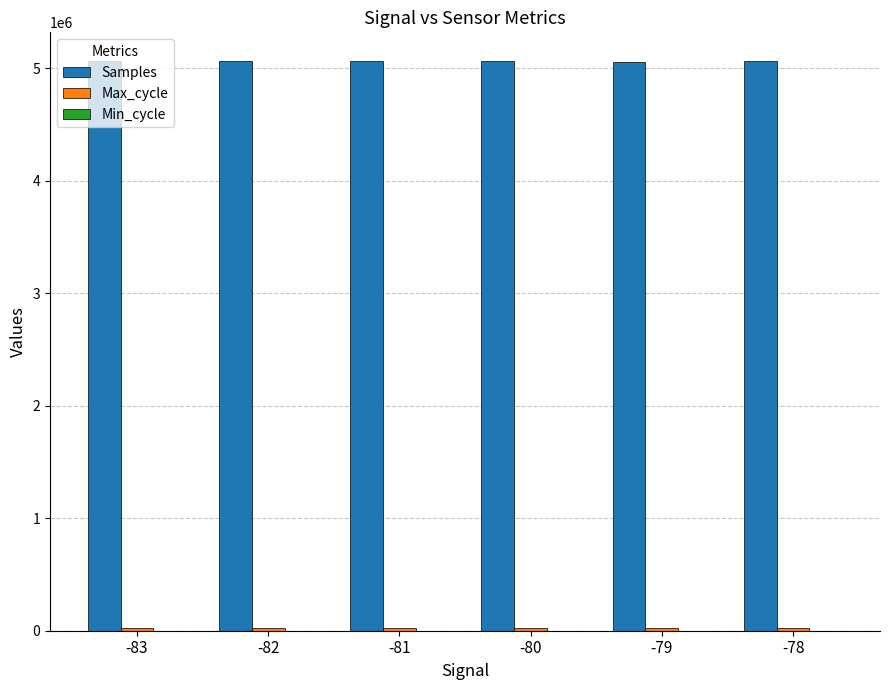

Is it true that Samples equals 5066494.0 at -78?

True